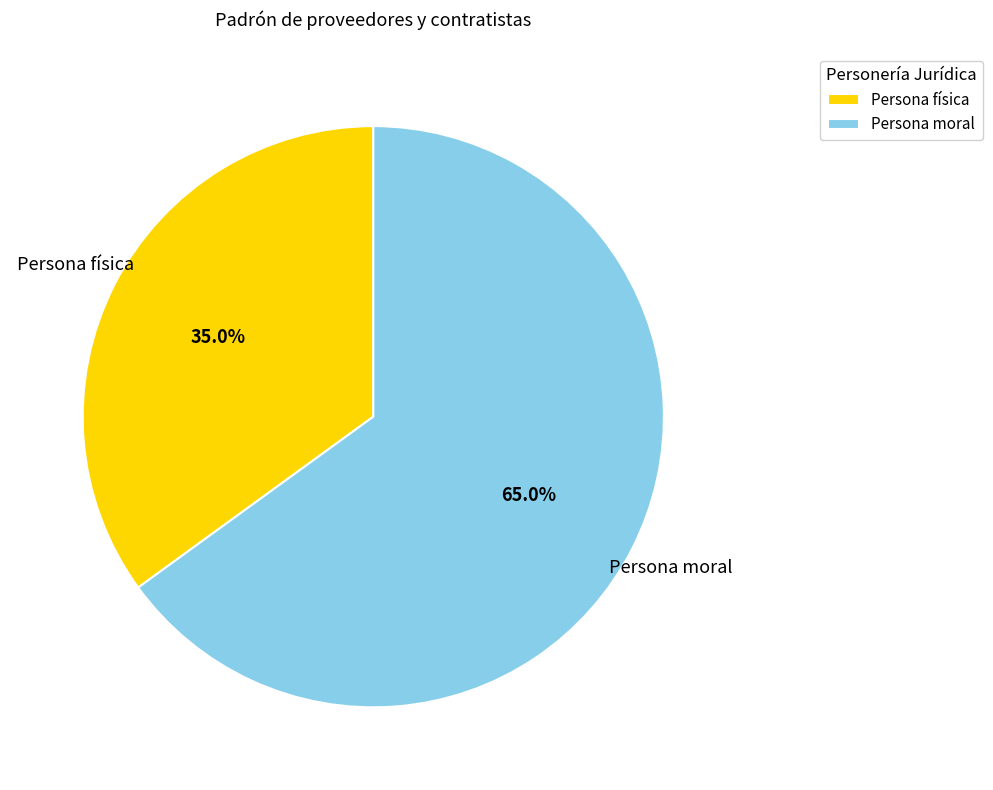

True or false: Persona moral accounts for 65% of the total.

True